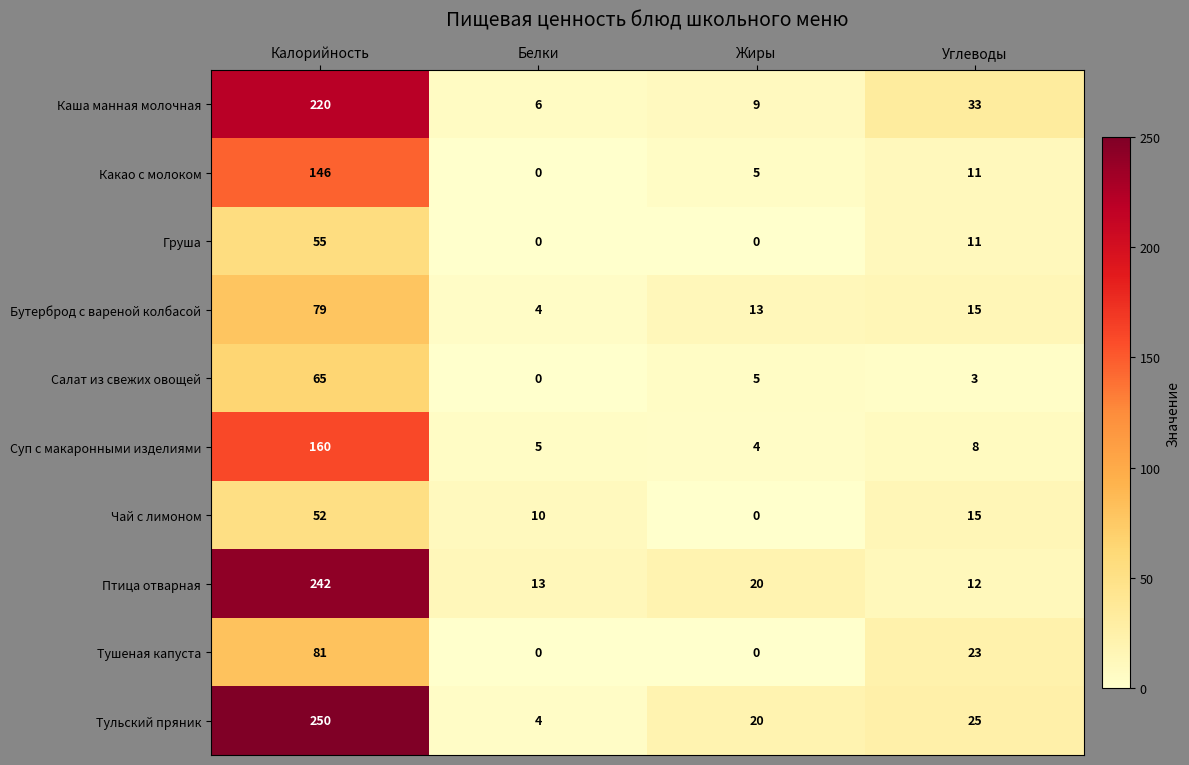

What is the total value across all series at Белки?

42